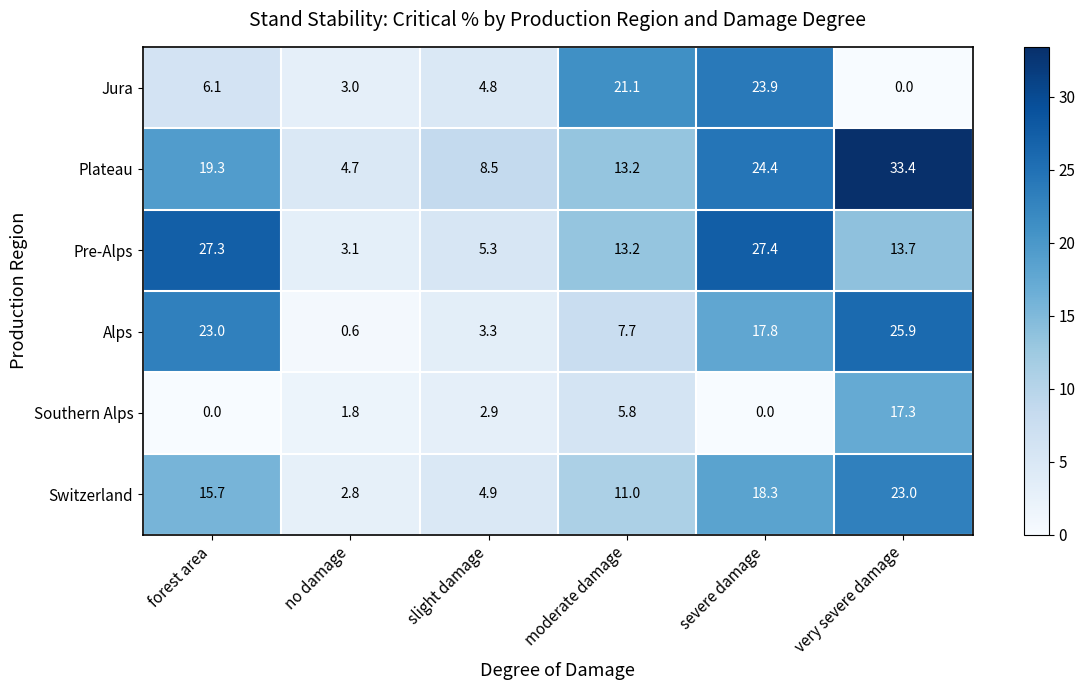

Is it true that Plateau equals 19.3 at forest area?

True